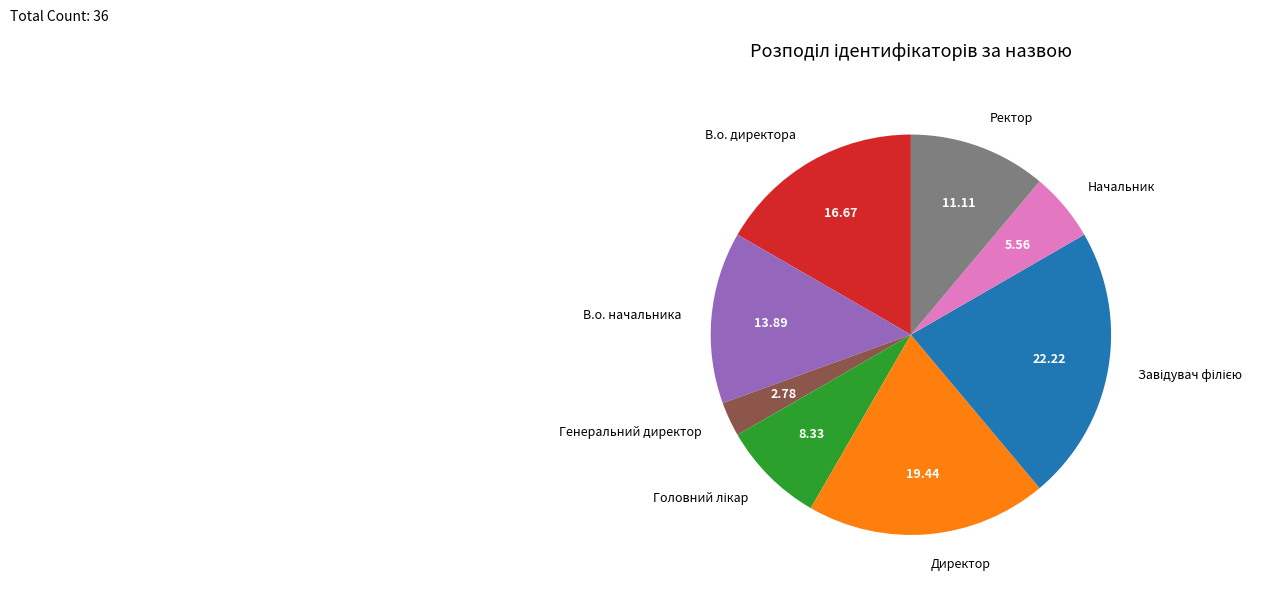

Which slice is the smallest?

Генеральний директор